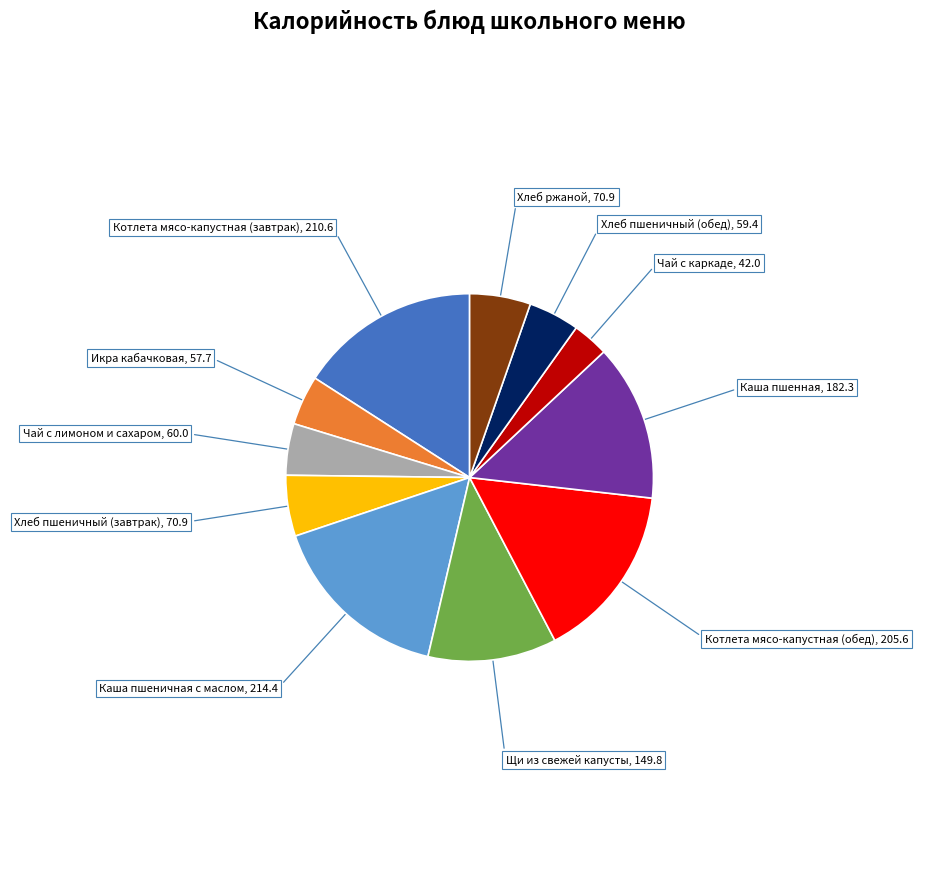

Count the number of slices in the pie.

11